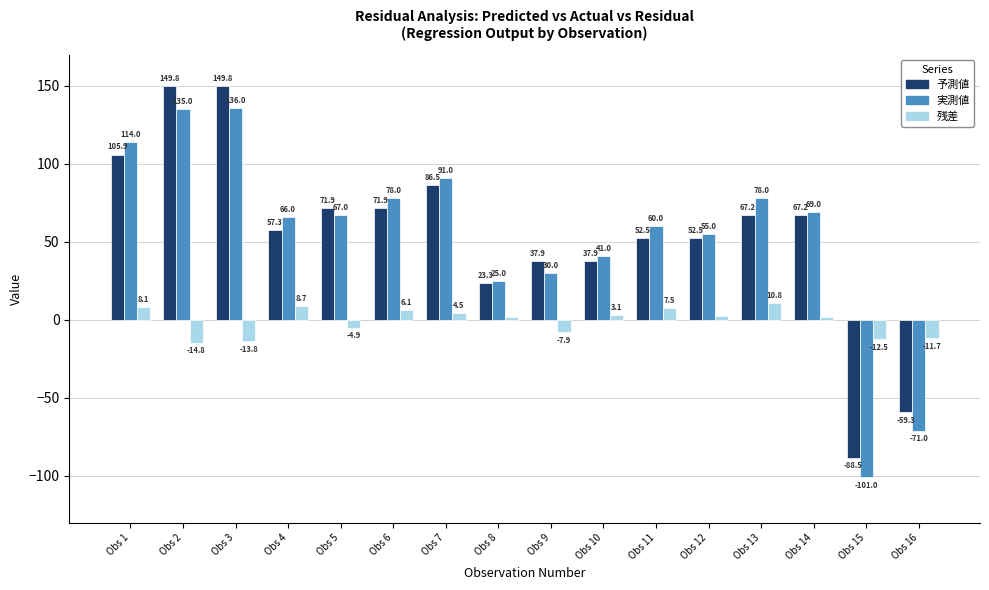

What is the approximate value of 予測値 at Obs 14?

67.2